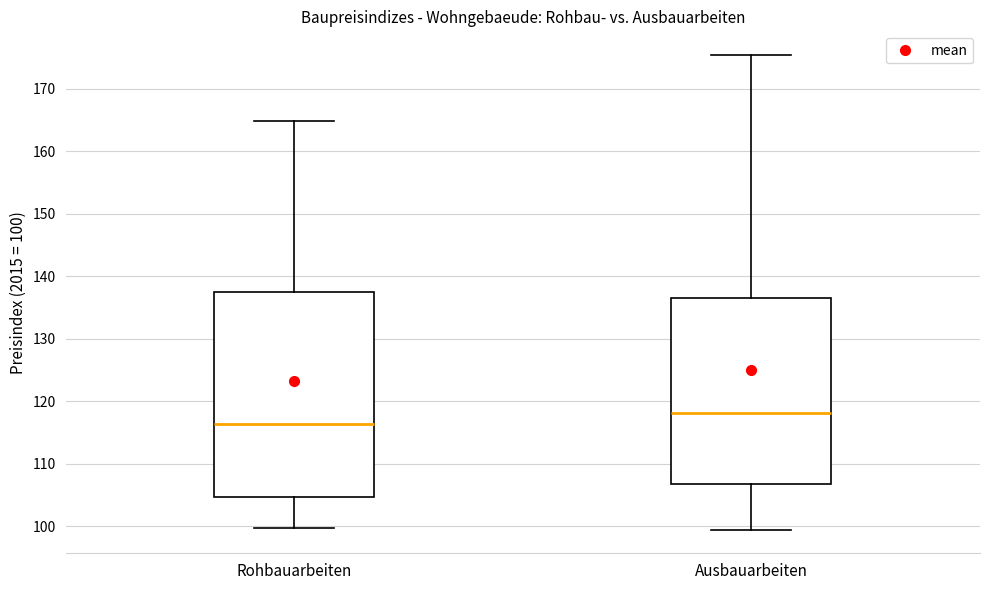

Reading left to right, read every box against the y-axis: the position of its median line, the range the box covers, and the ends of its whiskers. The values are not printed on the chart, so give them approximately, as read against the axis.

Rohbauarbeiten: median 116, box 105 to 138, whiskers 100 to 165
Ausbauarbeiten: median 118, box 107 to 137, whiskers 100 to 175